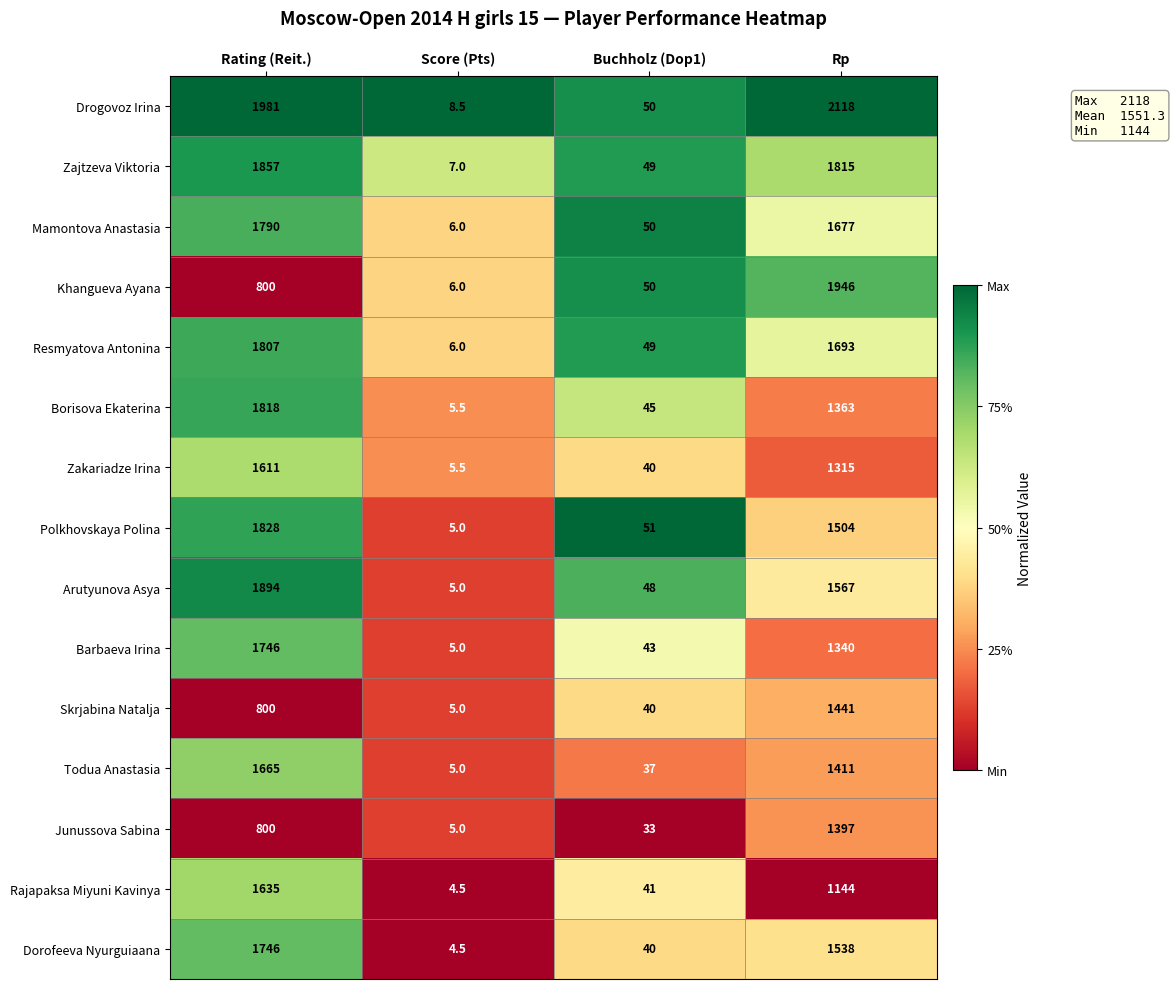

Rank the categories by Barbaeva Irina value from highest to lowest.

Rating (Reit.), Rp, Buchholz (Dop1), Score (Pts)